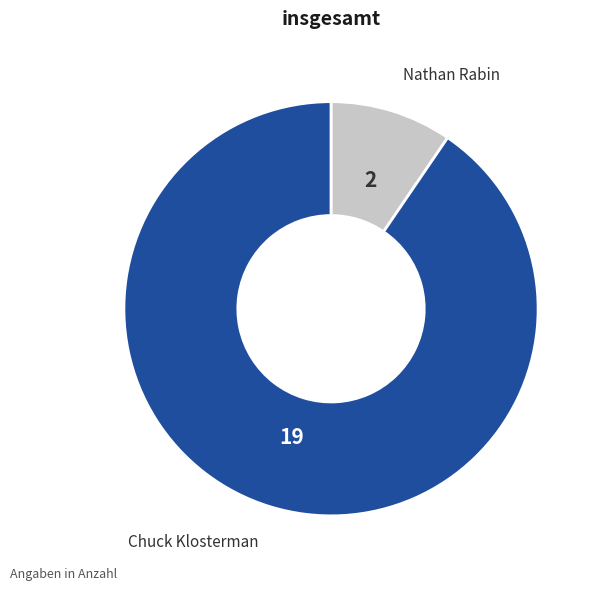

Count the number of slices in the pie.

2